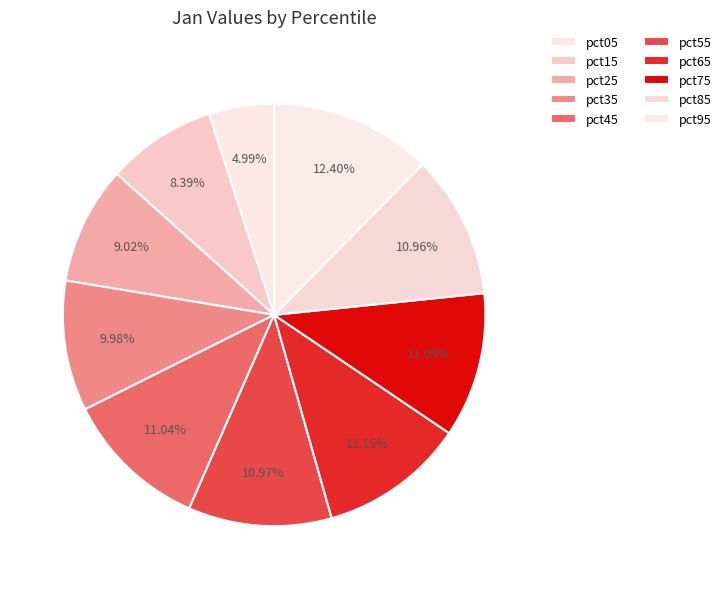

Is it true that pct25 is 9% of the pie?

True